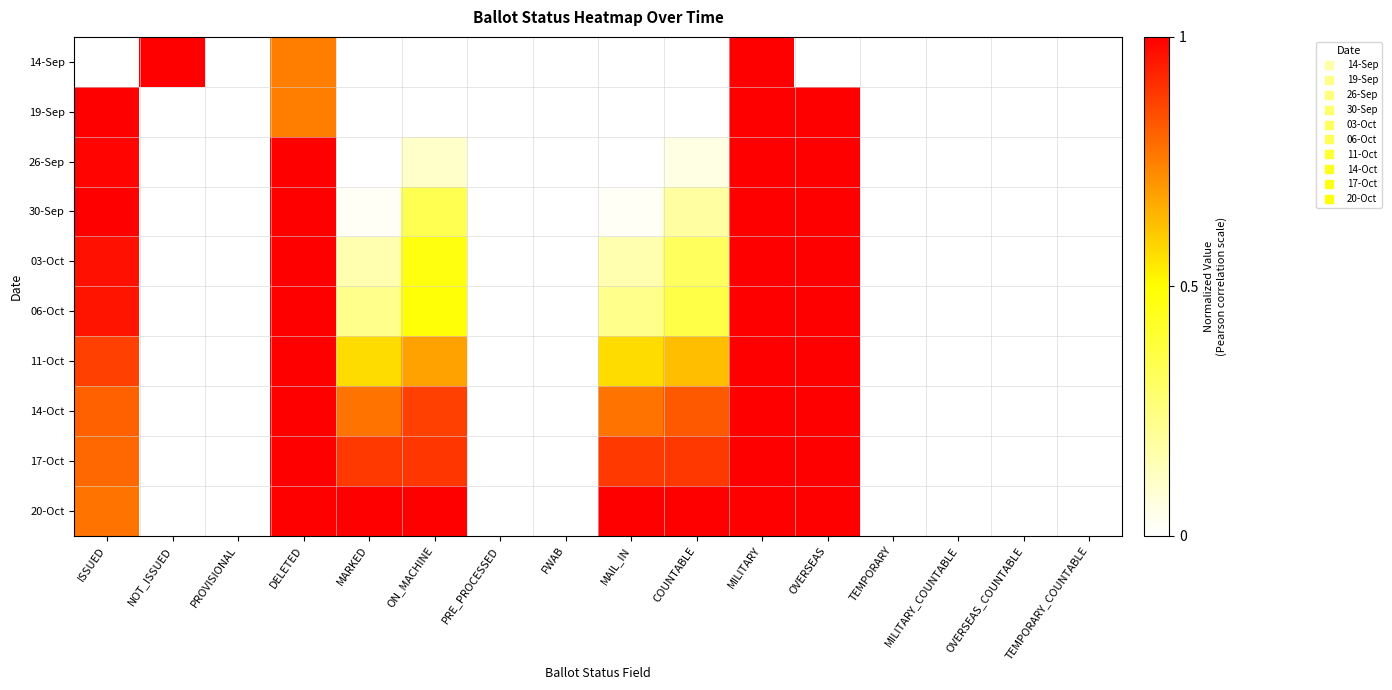

At how many categories does at least one series exceed 0?

9